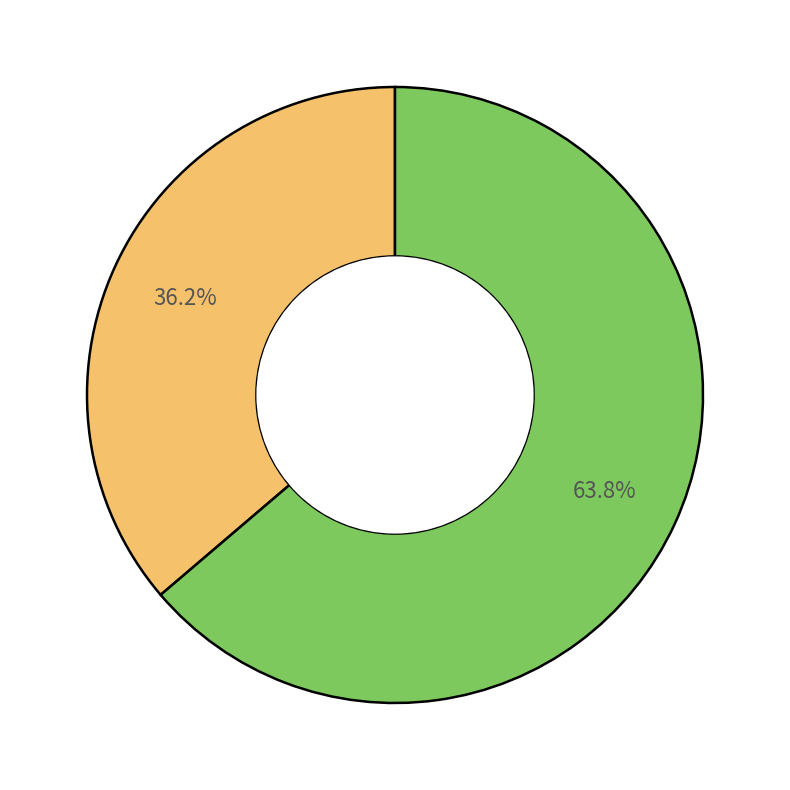

Is there any slice that represents more than half of the pie?

Yes